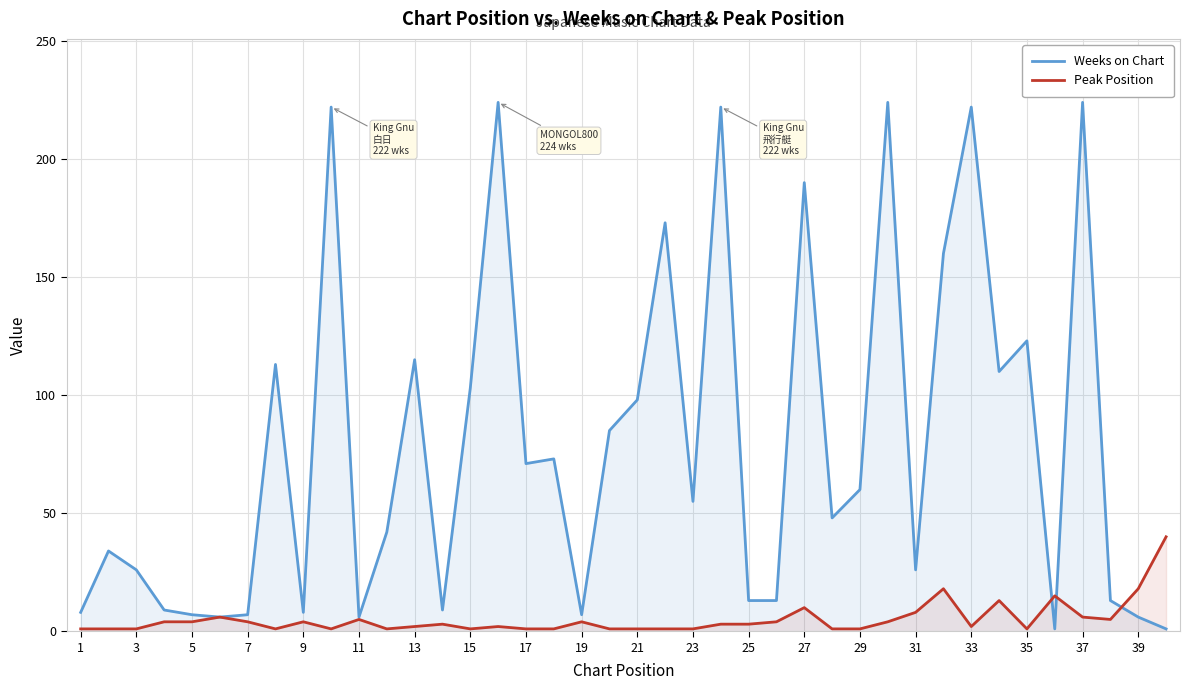

List the series in order of their peak value, lowest first.

Peak Position, Weeks on Chart